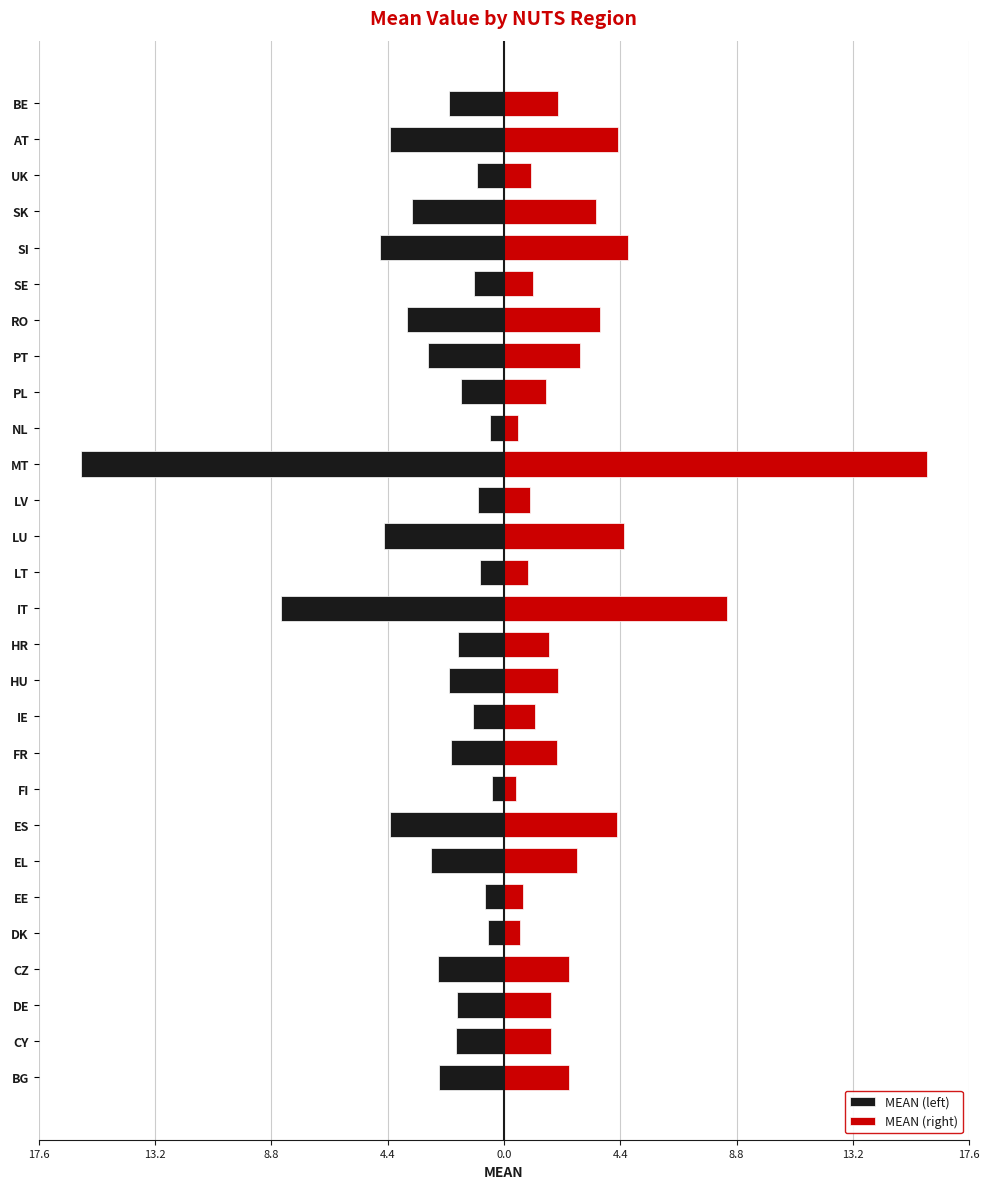

Between SE and NL, which is larger?

NL